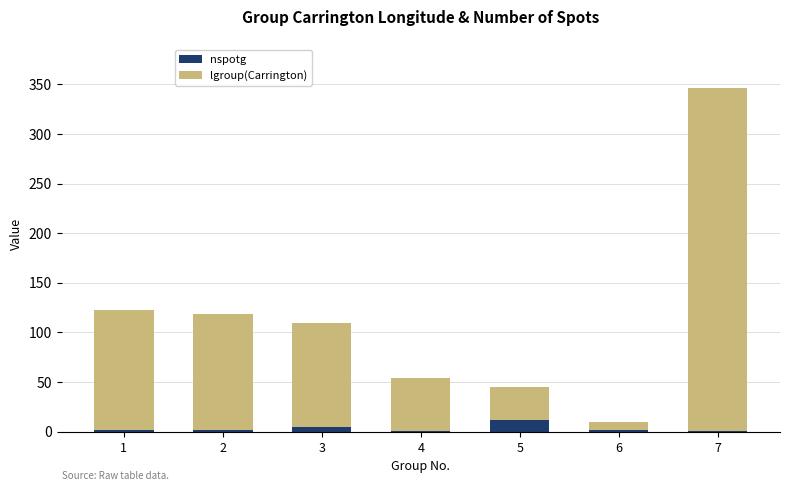

How many data points does each series have?

7